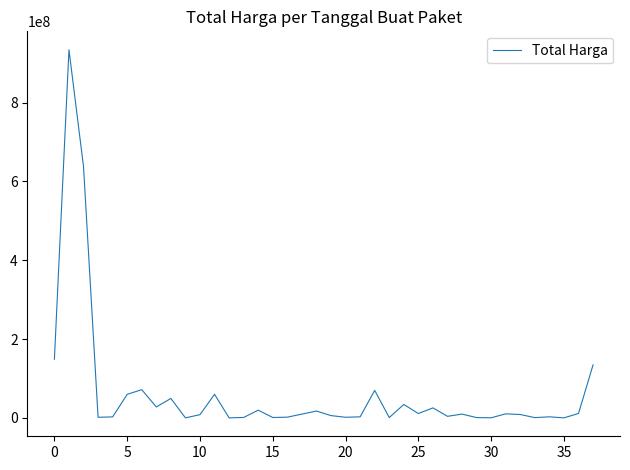

What is the difference between the maximum and minimum values?

933950000